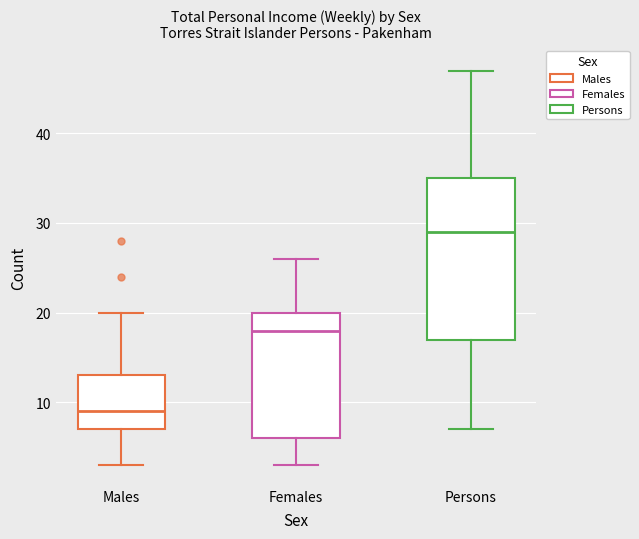

Which box has the lowest median line?

Males